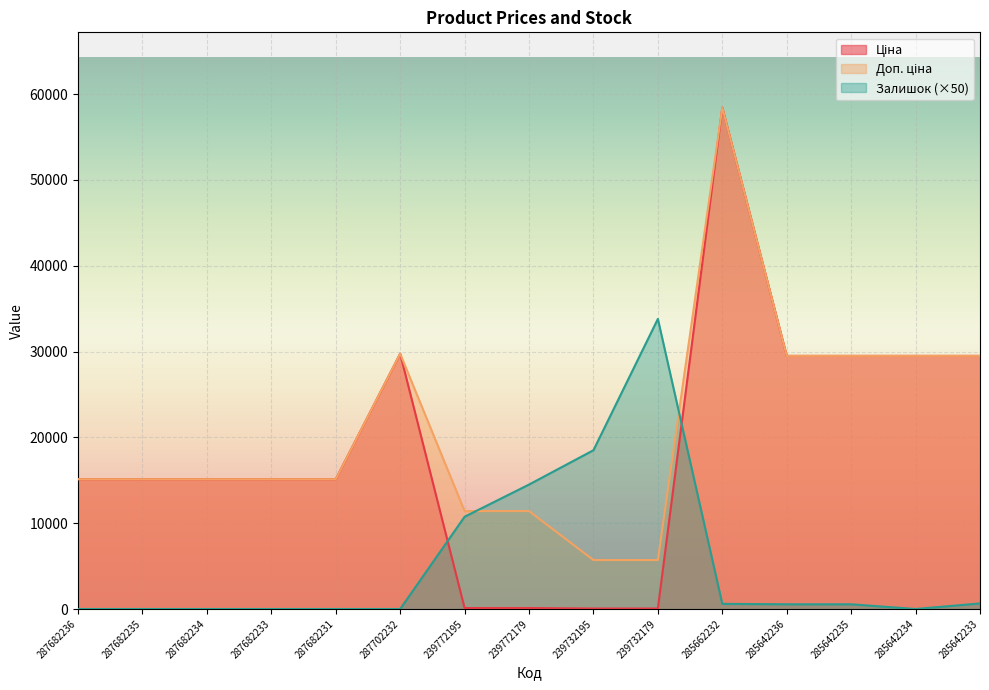

Where does the Ціна series first go above 15120?

287702232